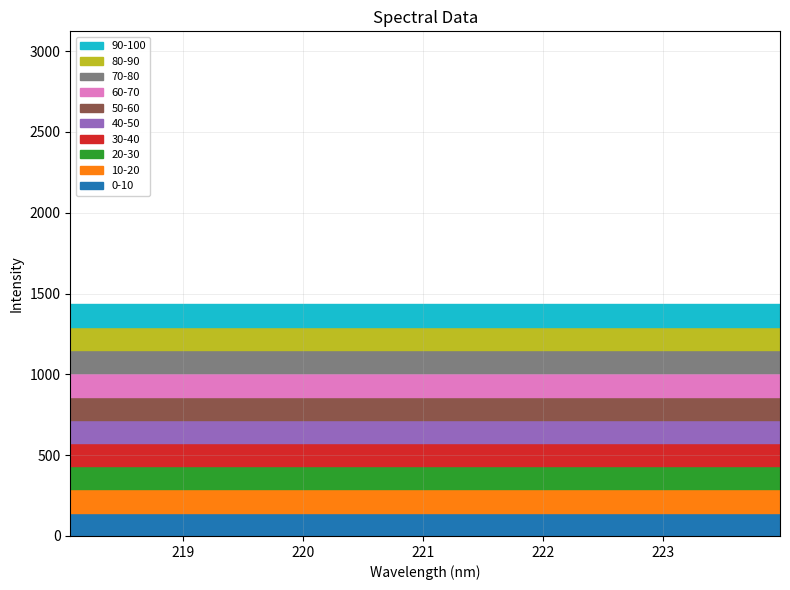

Does the chart display data point markers on the line(s)?

No